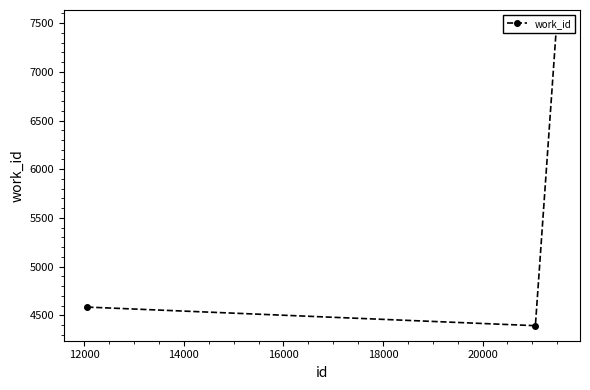

What is the average value?

5486